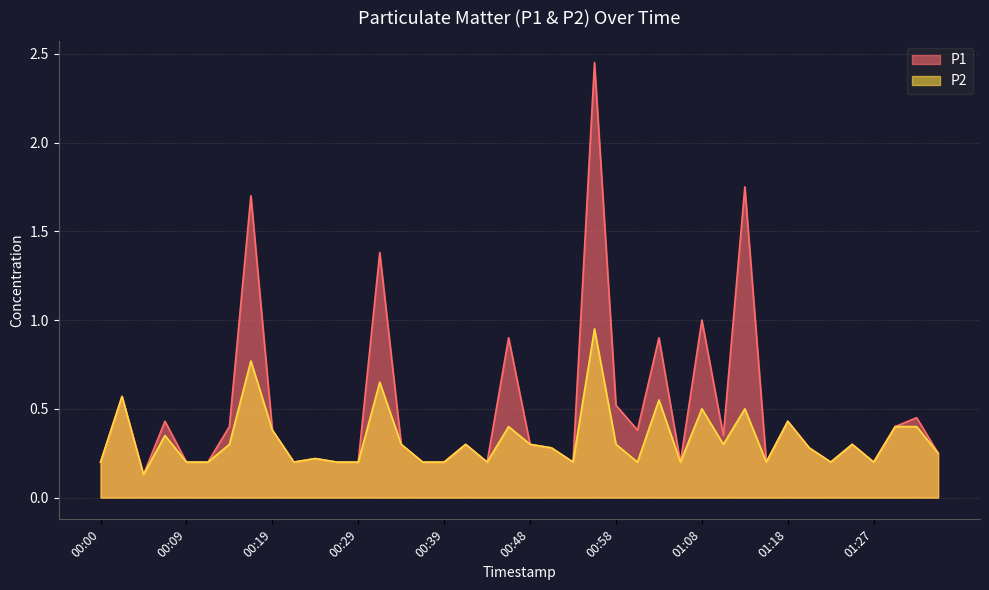

True or false: P2 and P1 intersect in this chart.

False